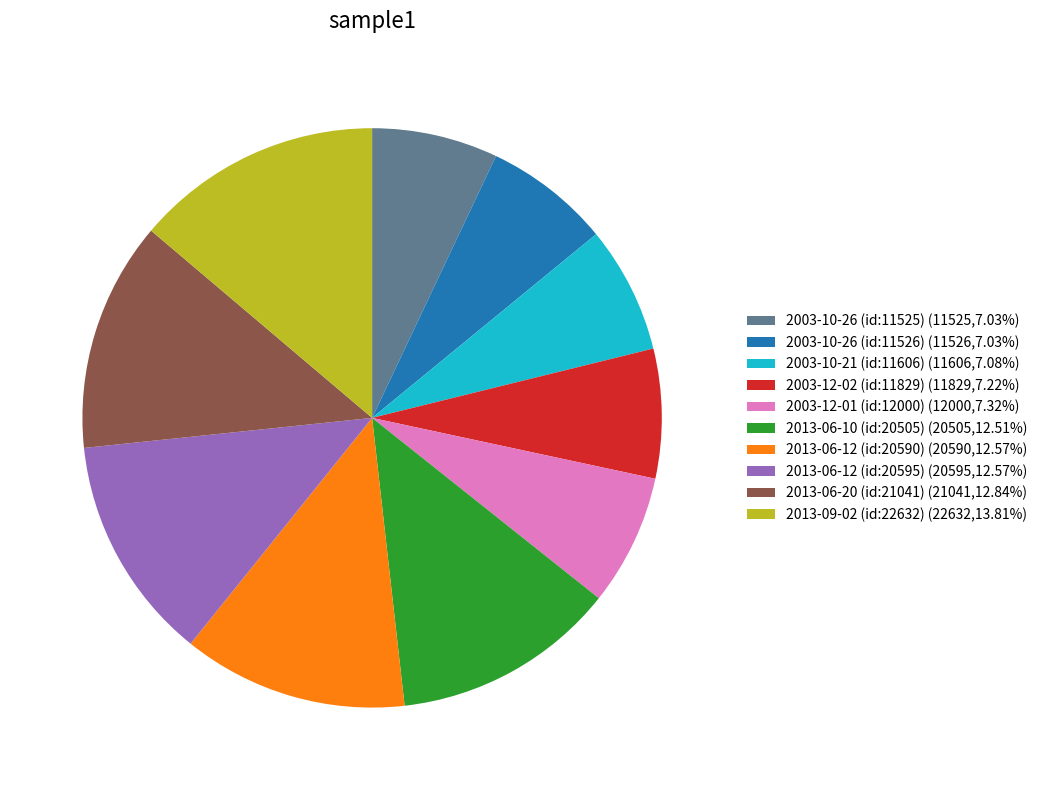

How many slices are in this pie chart?

10